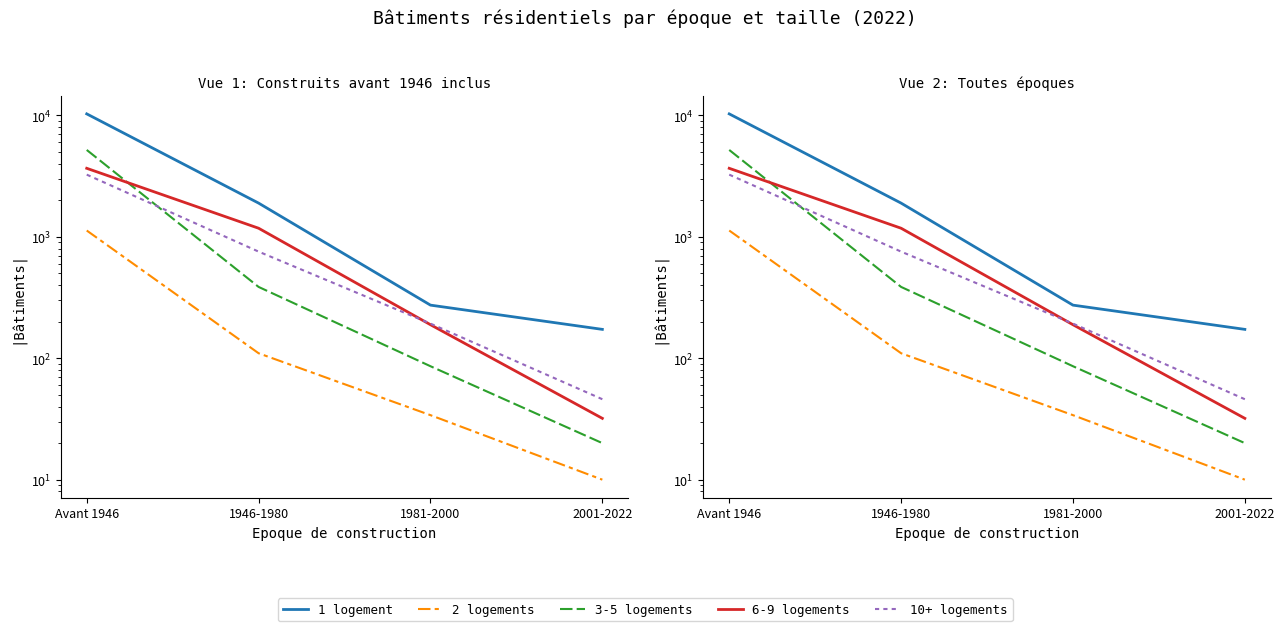

What is the smallest value displayed?

10